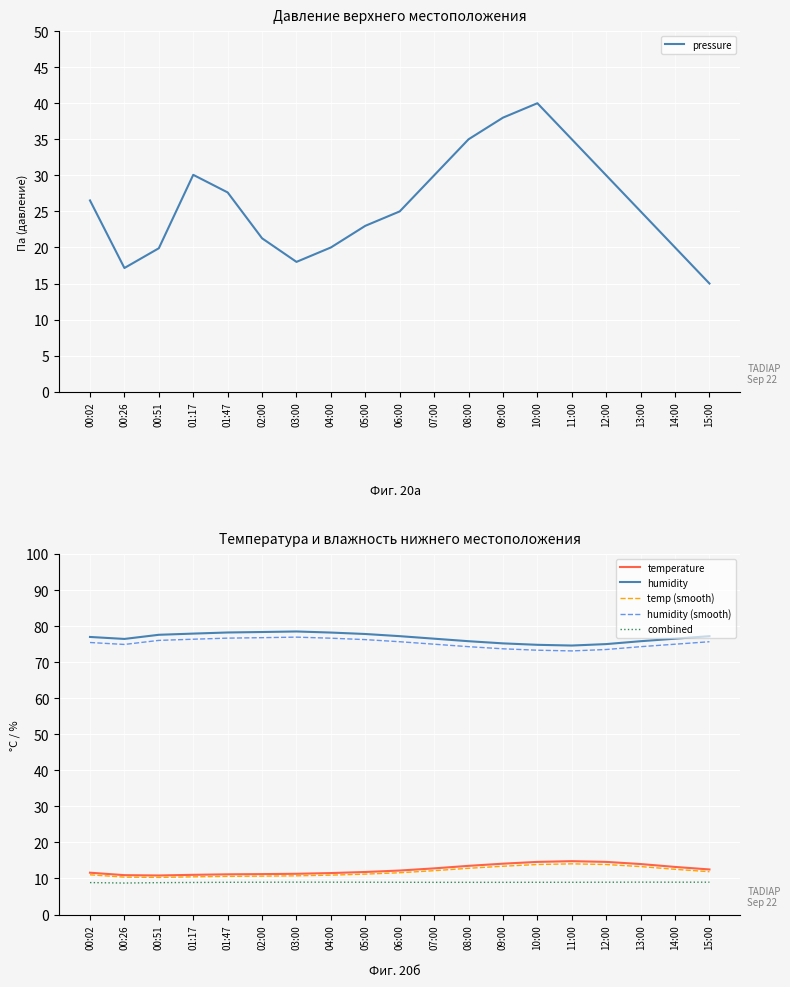

True or false: humidity (smooth) has more than 2 interior local peaks.

False